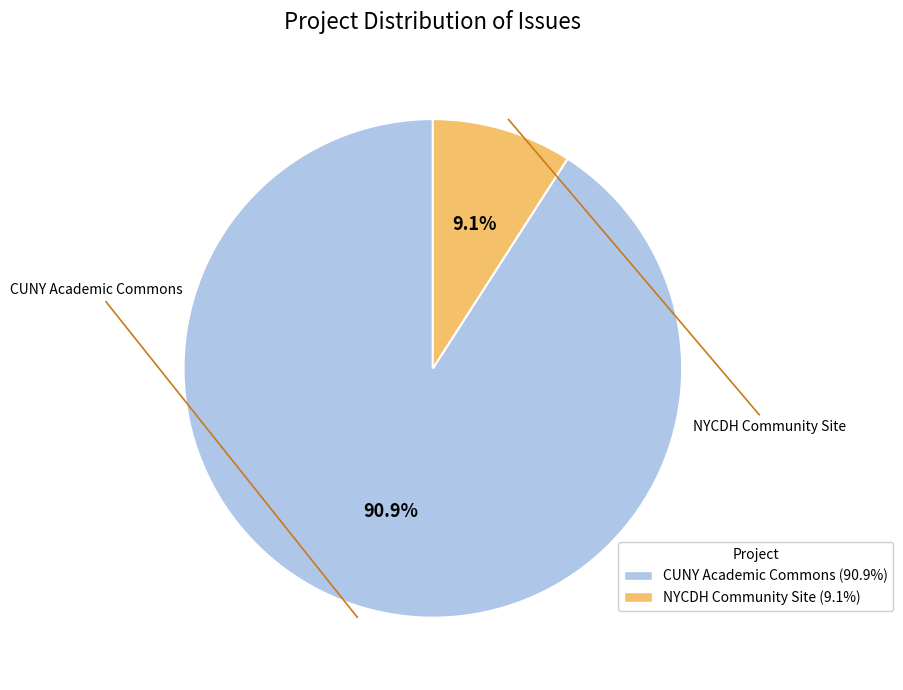

What is the largest slice in the pie chart?

CUNY Academic Commons (12484)